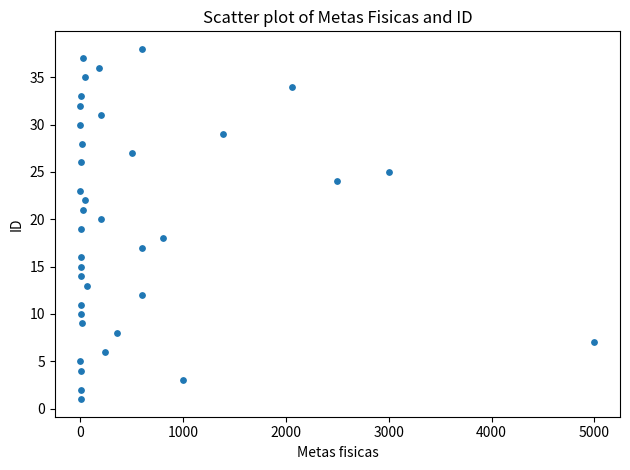

What is the range of Y values (max minus min)?

37